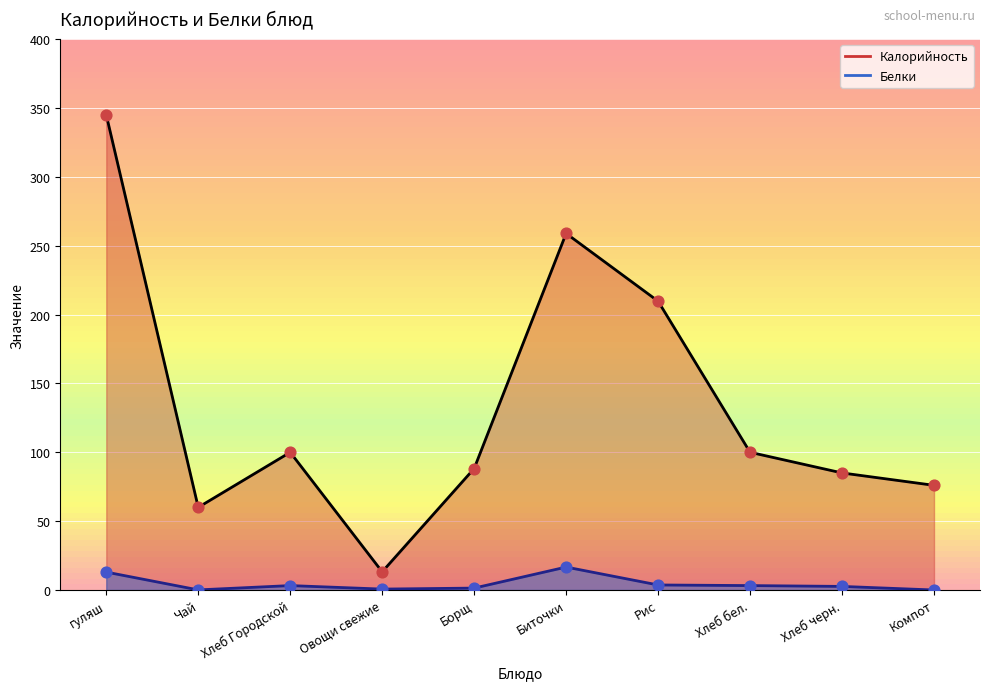

What is the total value across all series at Хлеб бел.?

103.2